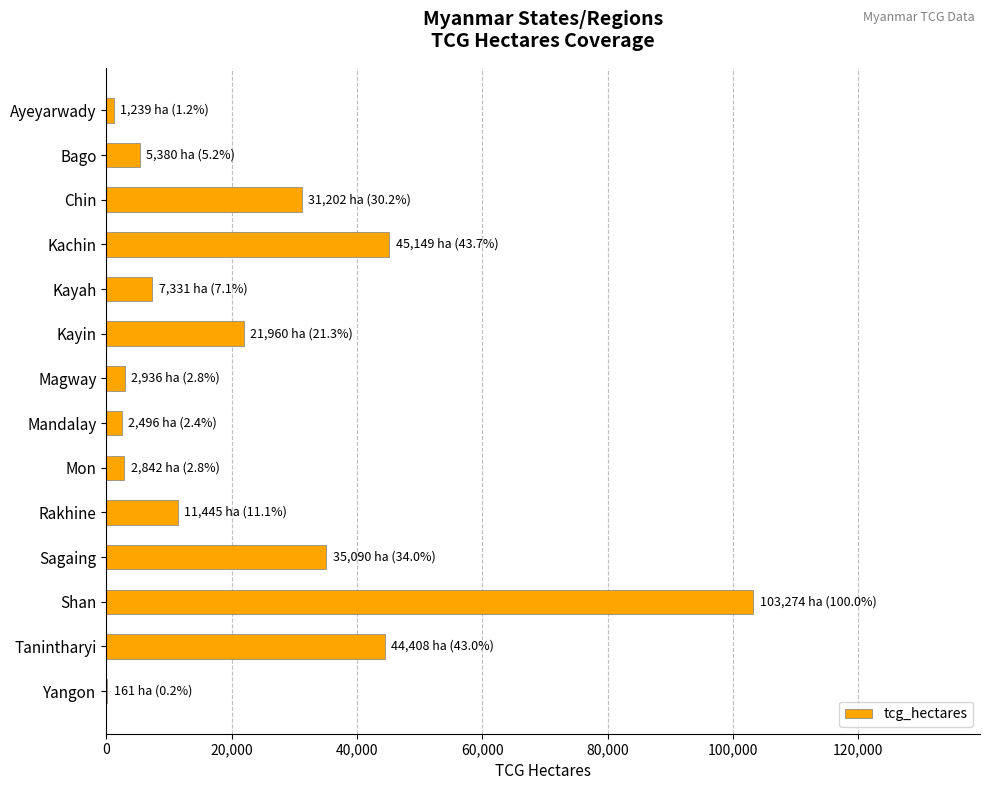

True or false: the data shows 3311 at Rakhine.

False